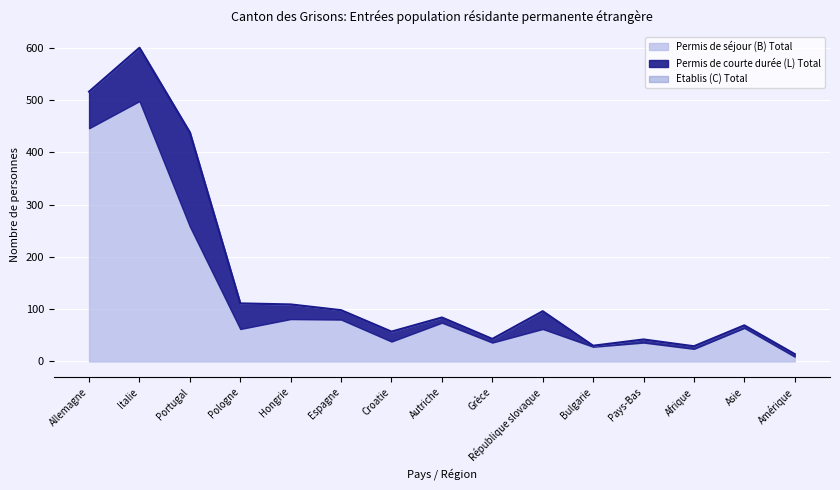

What position from the left is Afrique?

13